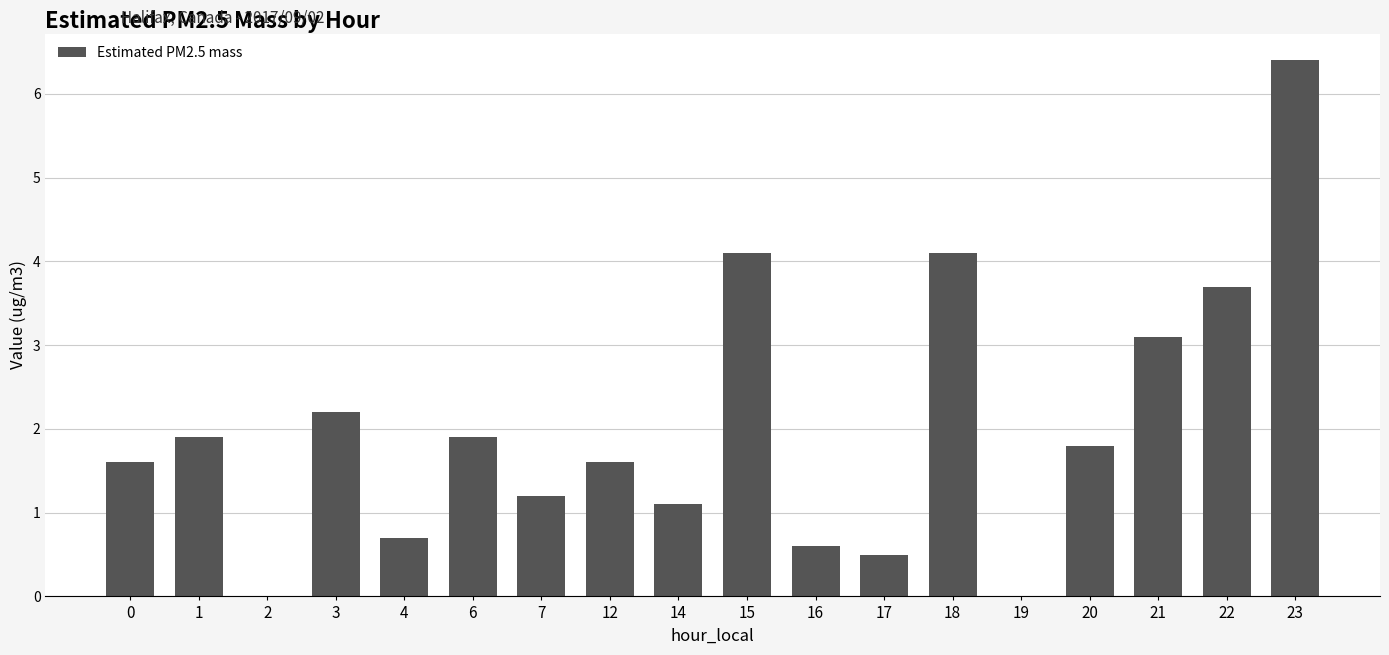

What is the greatest value displayed?

6.4